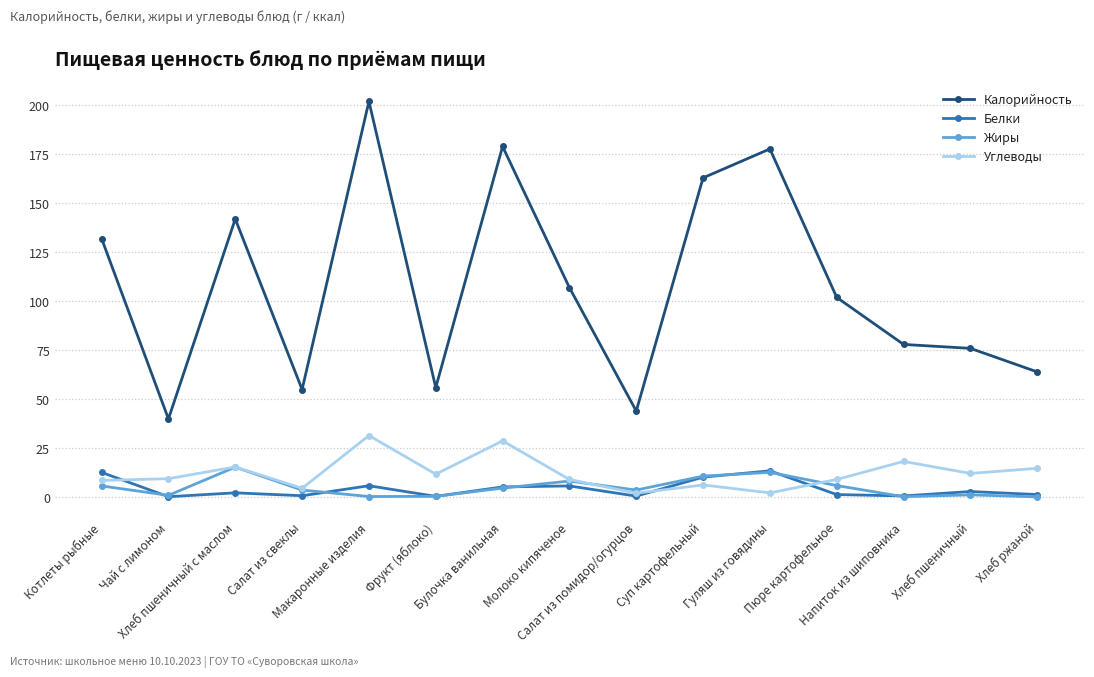

True or false: Жиры has a value of 24.7 at Хлеб пшеничный с маслом.

False